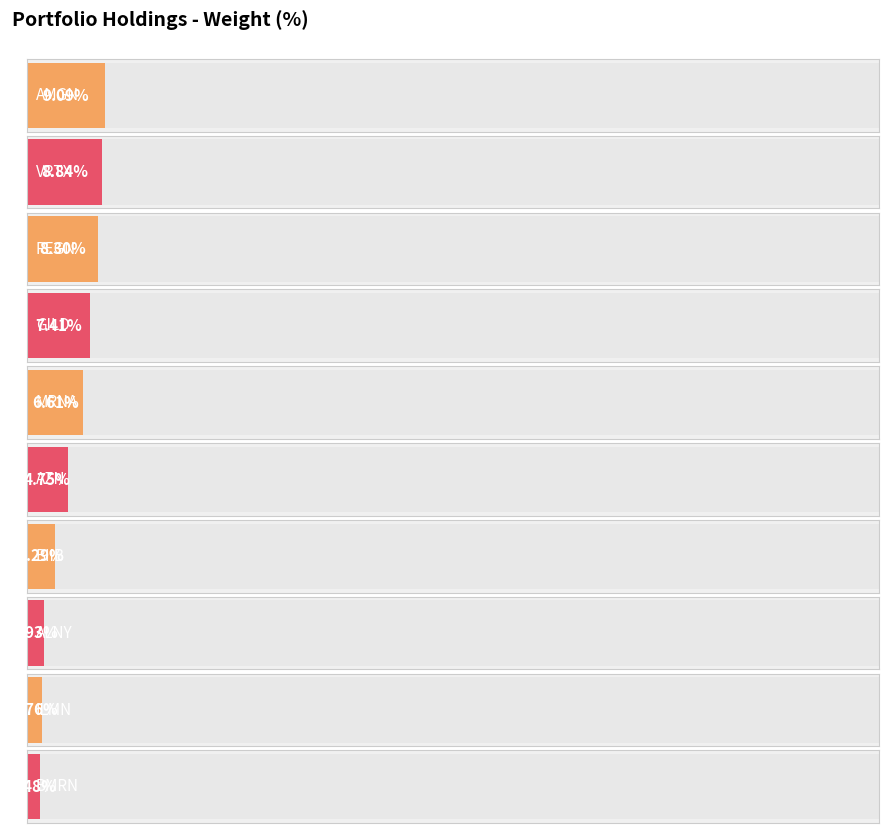

How many categories are shown in the chart?

10